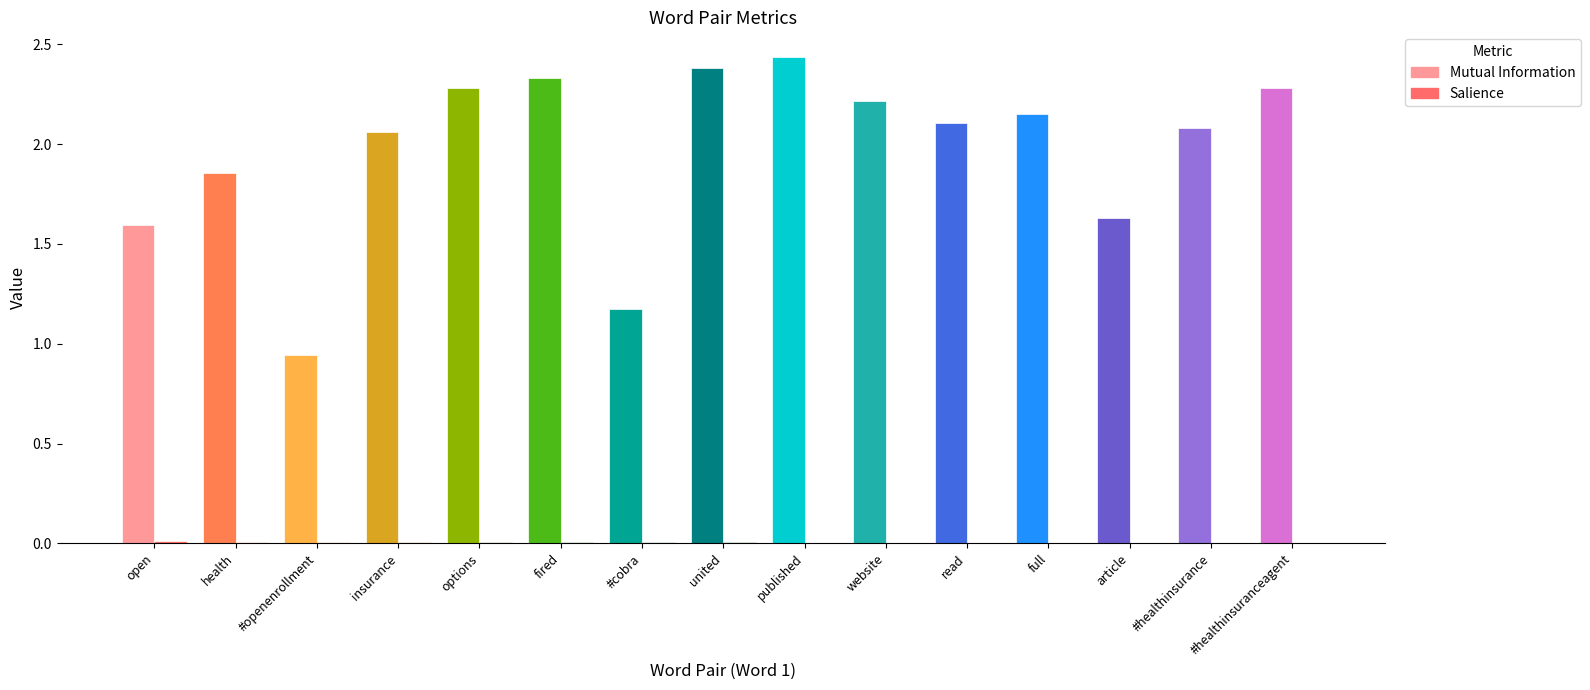

The Mutual Information series shows 3.6 at read. True or false?

False